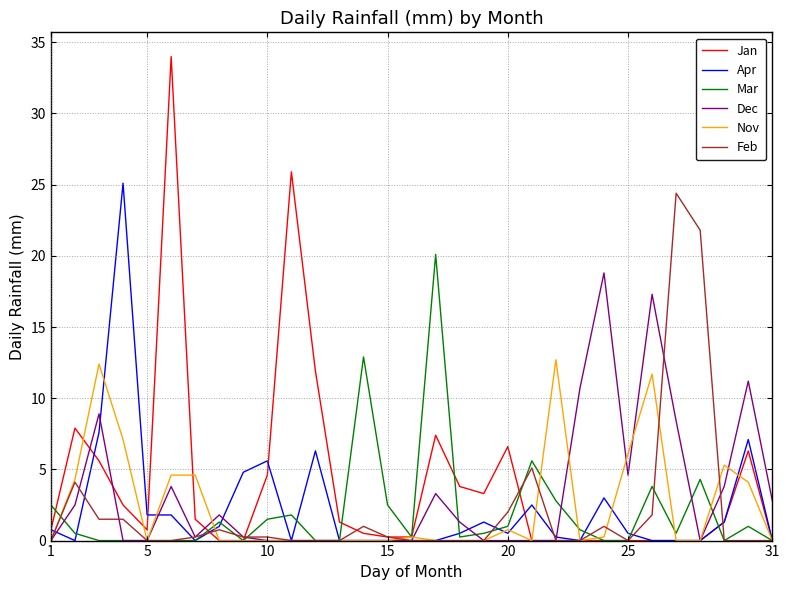

Which series has the widest spread of values?

Jan